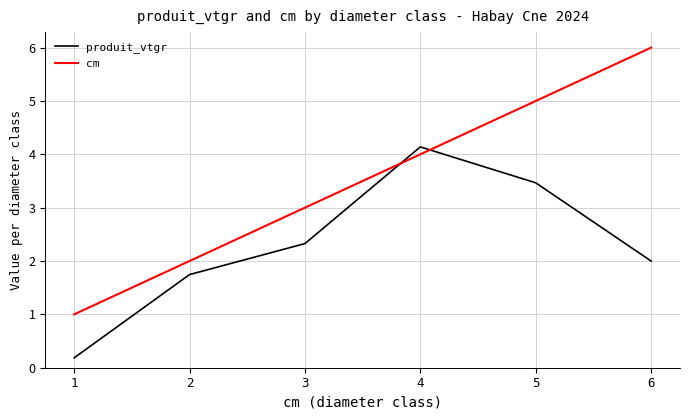

What is the difference between the highest and lowest values at 1?

0.8